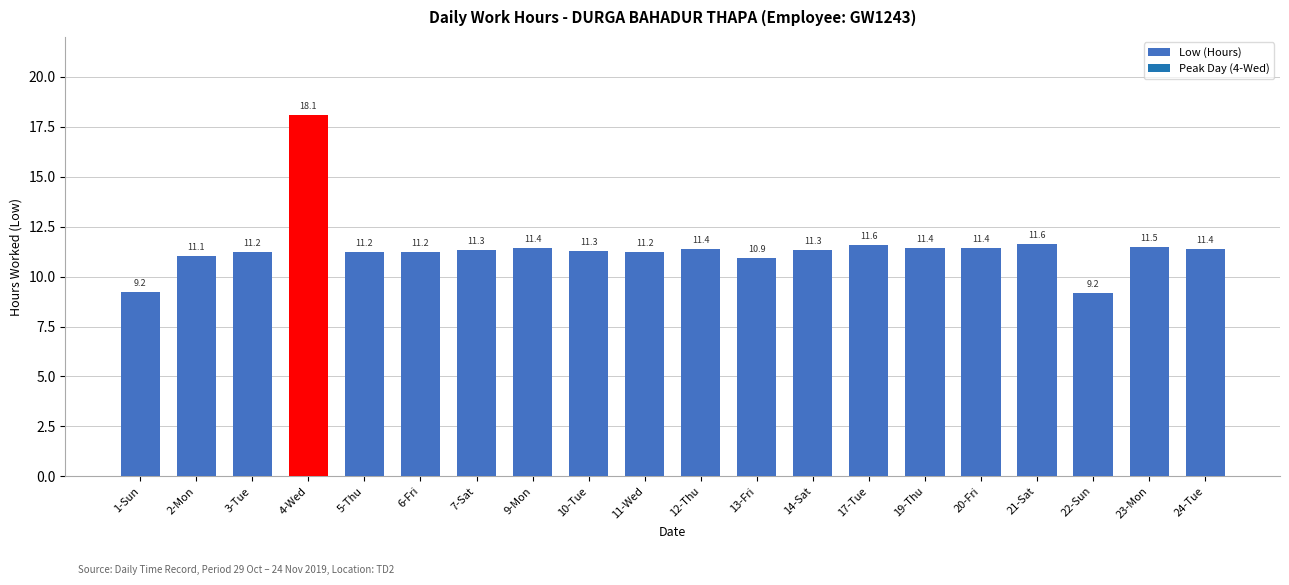

True or false: the data shows 14.9 at 20-Fri.

False